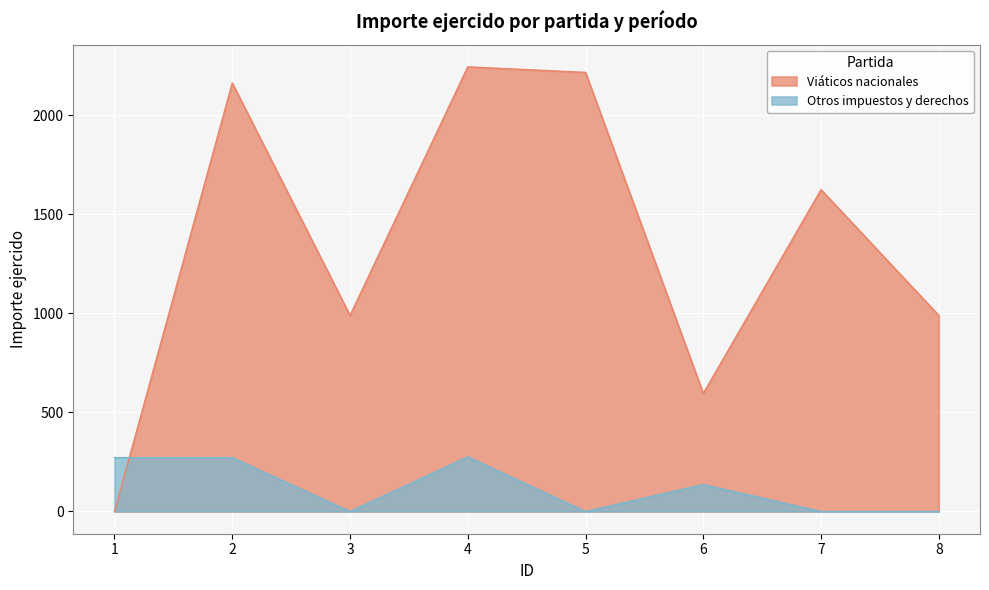

List the series in order of their overall mean, highest first.

Viáticos nacionales, Otros impuestos y derechos